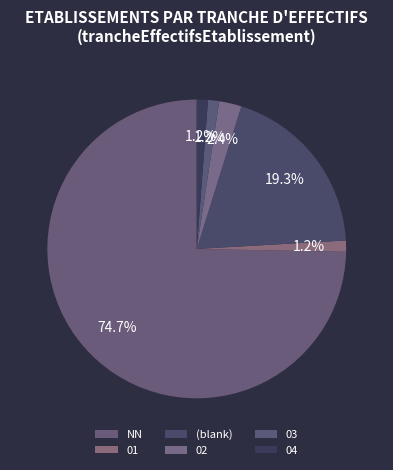

Count the number of slices in the pie.

6